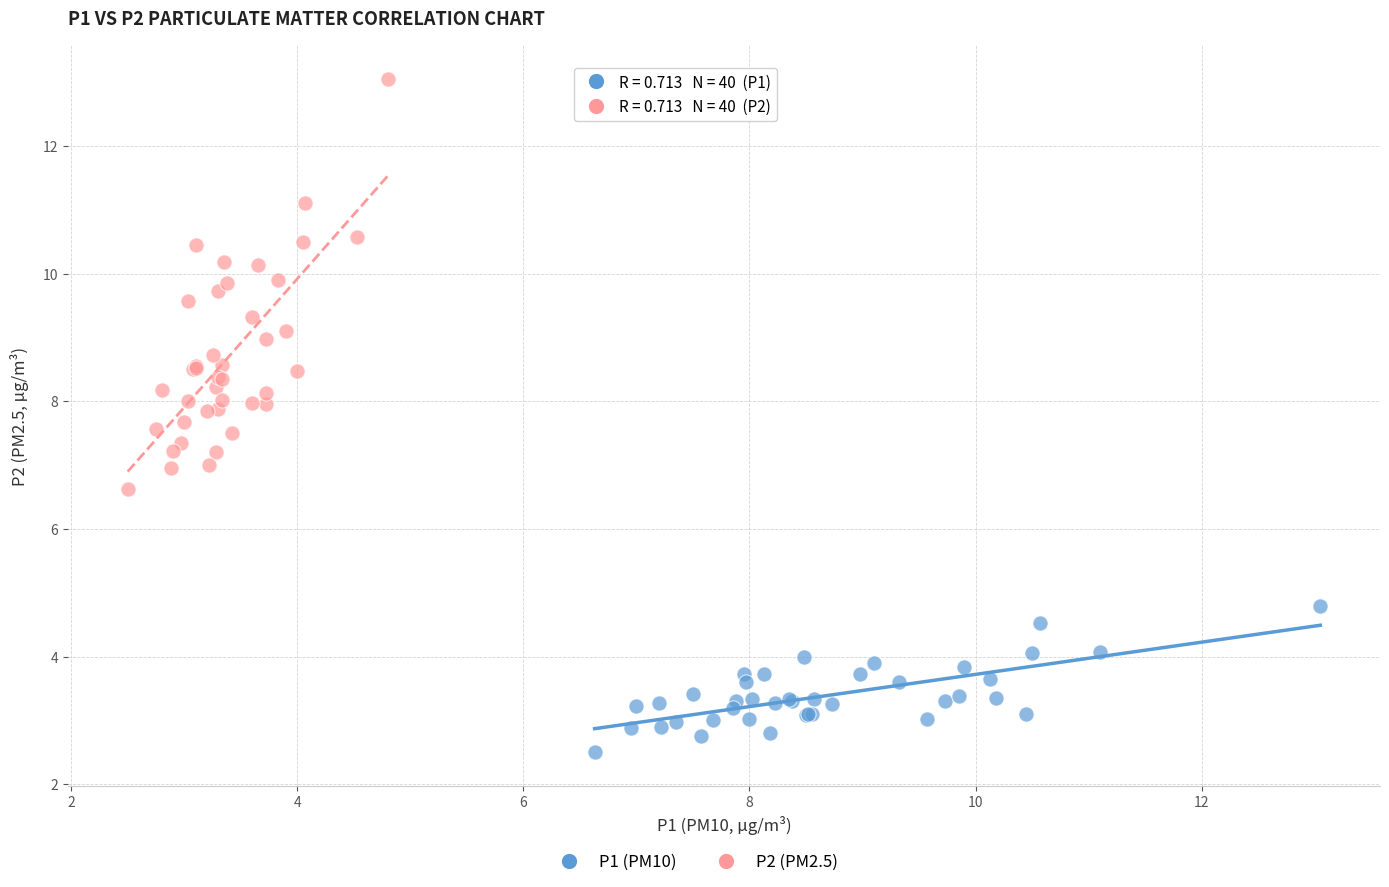

Which series reaches the maximum Y coordinate?

P2 (PM2.5)